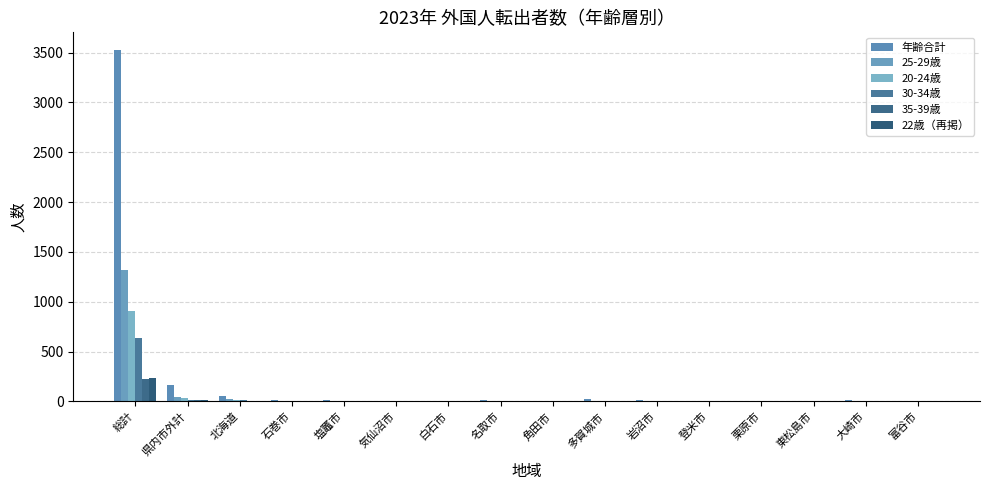

Which series has the largest total across all categories?

年齢合計